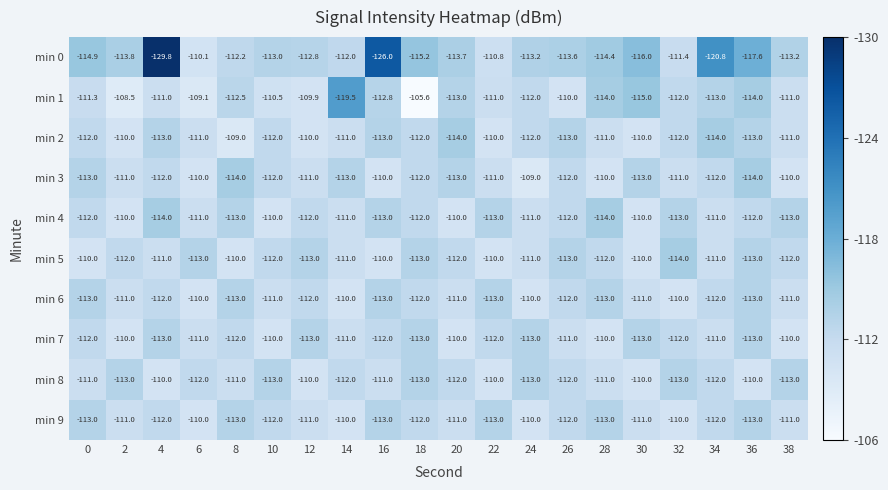

What is the difference between the min 2 values at 10 and 16?

1.0